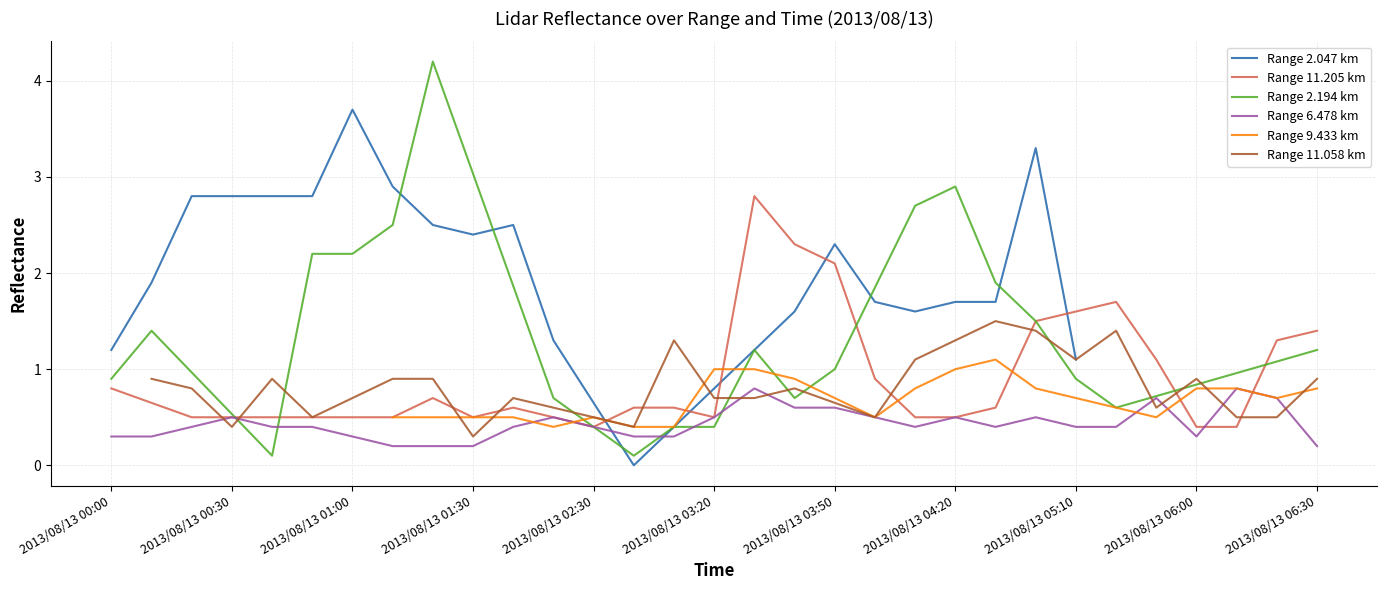

What is the highest value of the 2.047 series?

3.7